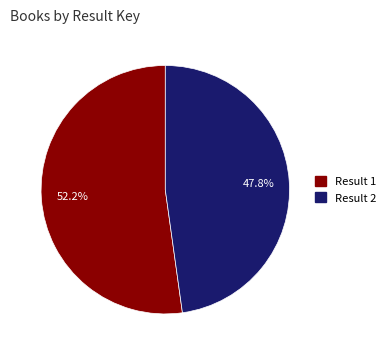

To the nearest percent, what is the average slice percentage?

50%